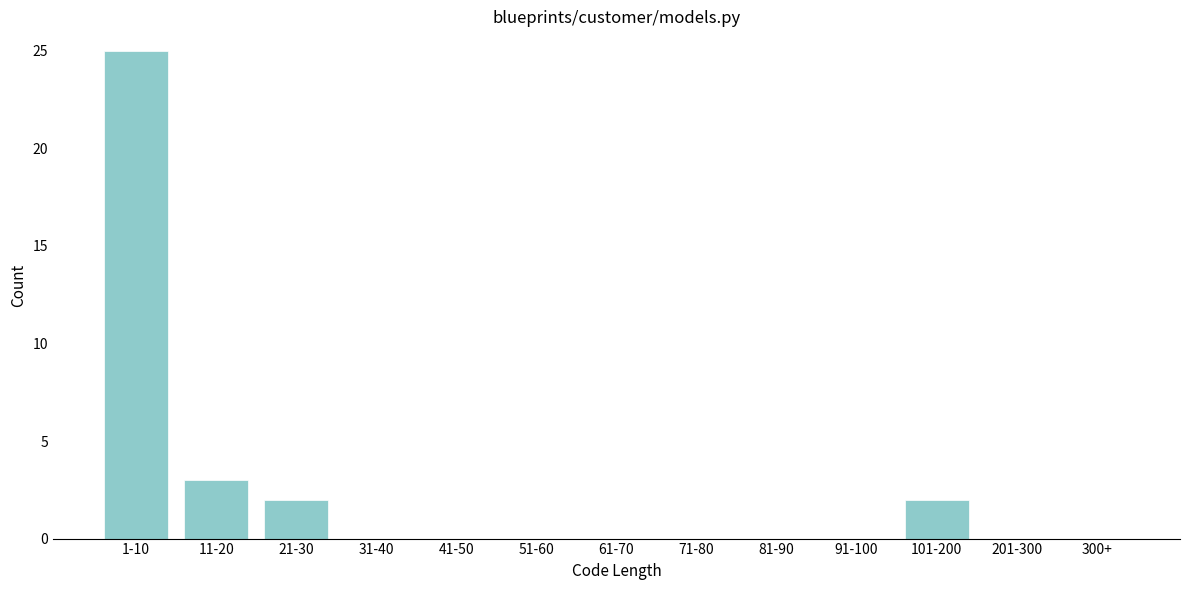

Reading left to right, transcribe all the data shown in this chart.

1-10=25	11-20=3	21-30=2	31-40=0	41-50=0	51-60=0	61-70=0	71-80=0	81-90=0	91-100=0	101-200=2	201-300=0	300+=0